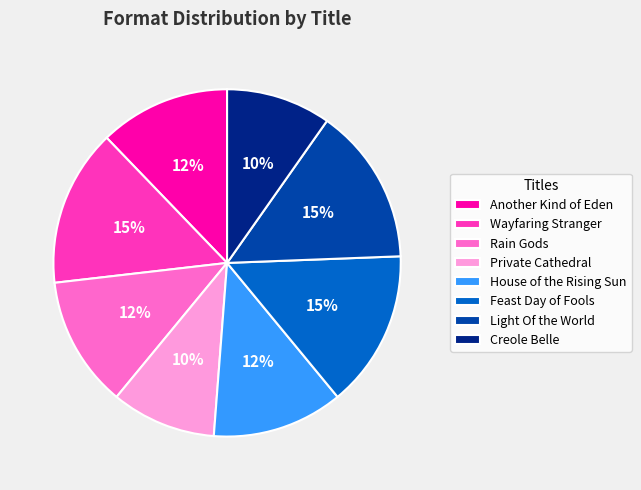

To the nearest percent, what percentage of the pie is House of the Rising Sun?

12%